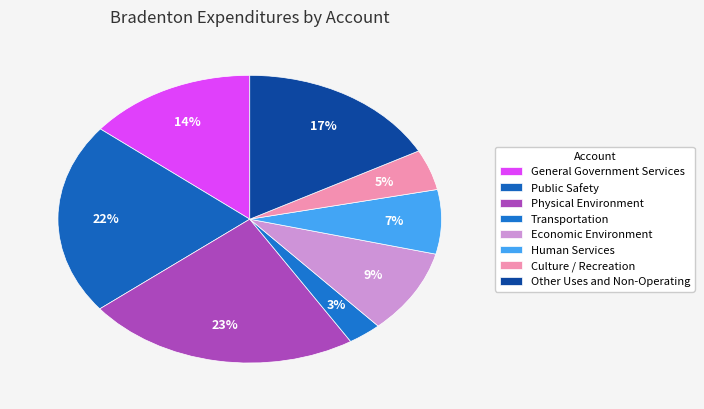

The Public Safety slice represents 12% of the pie. True or false?

False